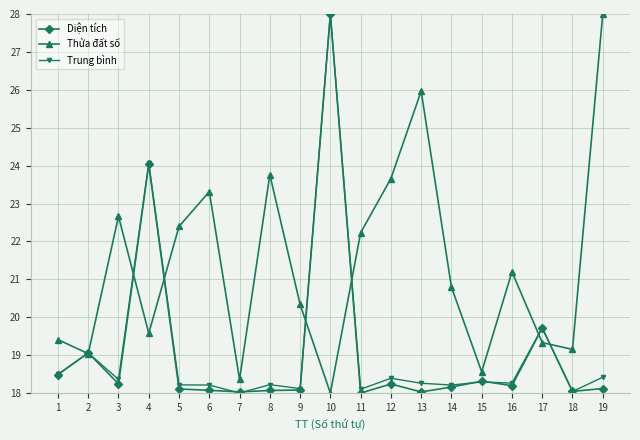

Where is the first local maximum for Diện tích?

2